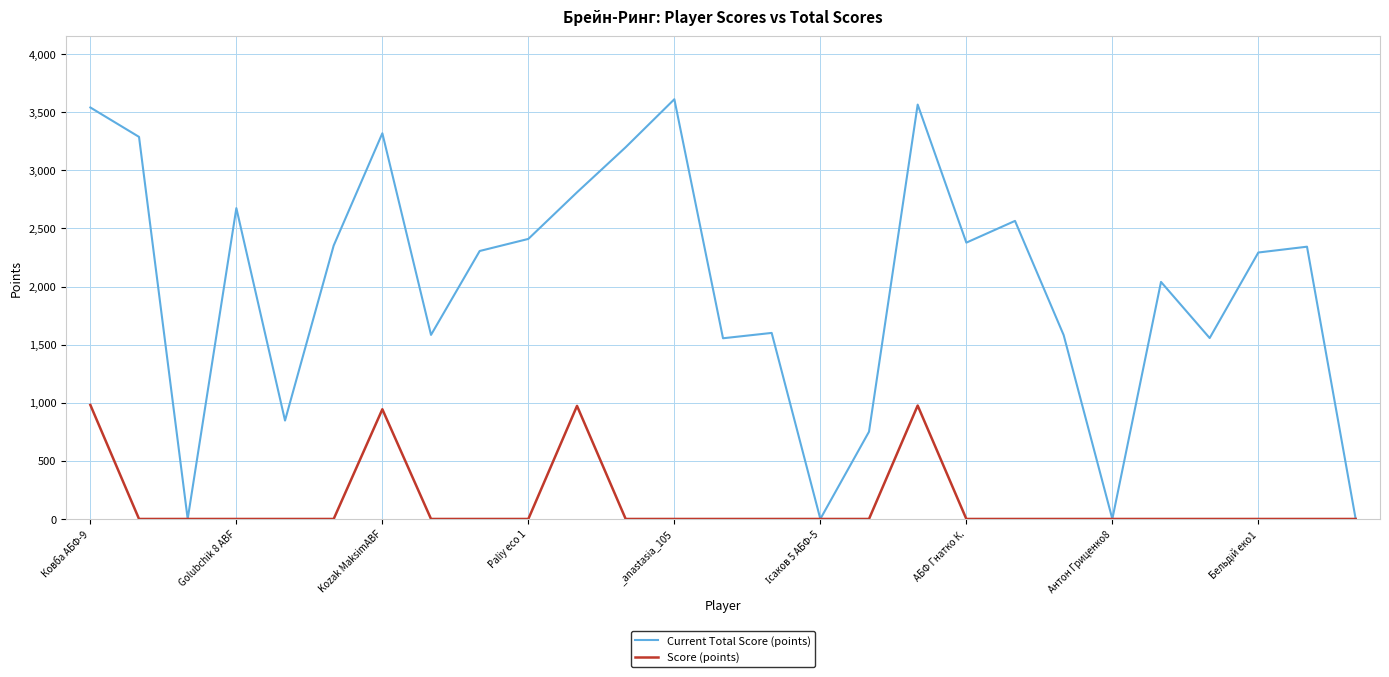

Which series has the largest total across all categories?

Current Total Score (points)